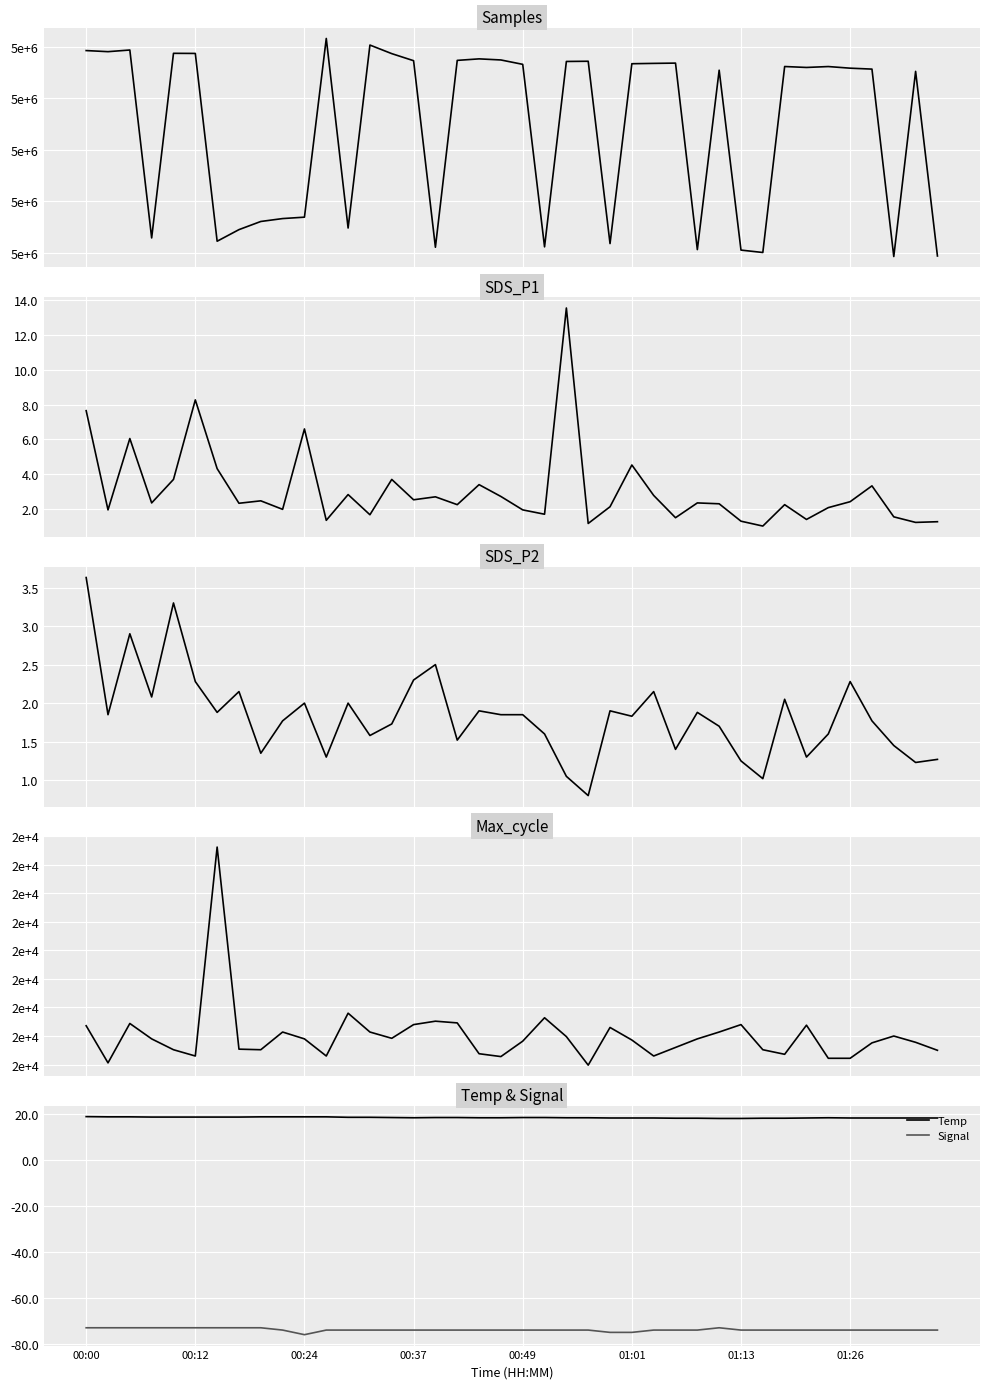

How many data points in Samples are less than 5068067?

20